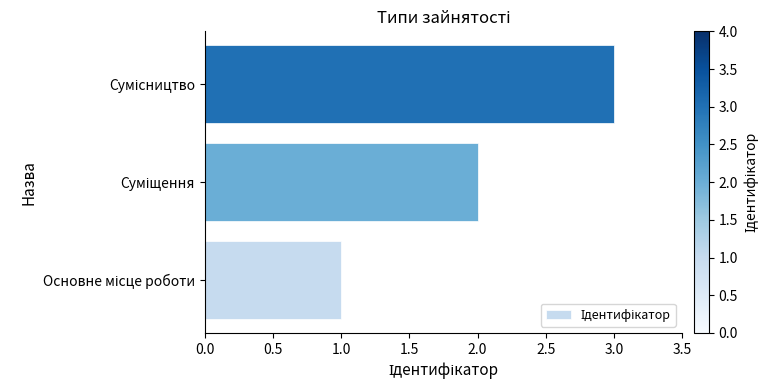

What is the maximum value shown in the chart?

3